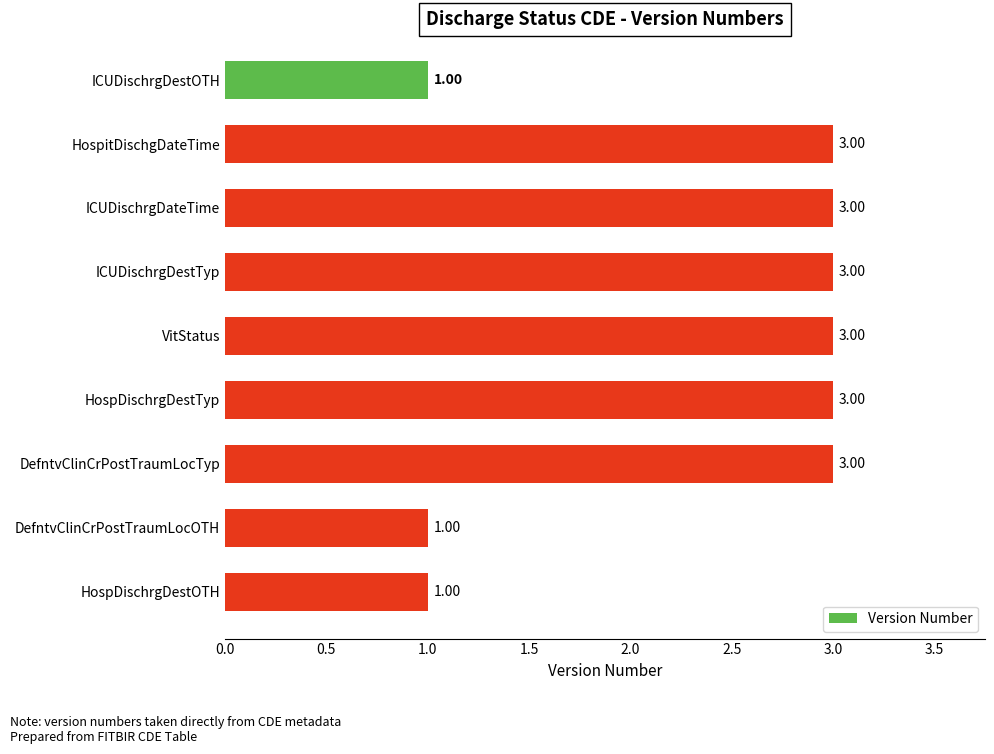

What is the greatest value displayed?

3